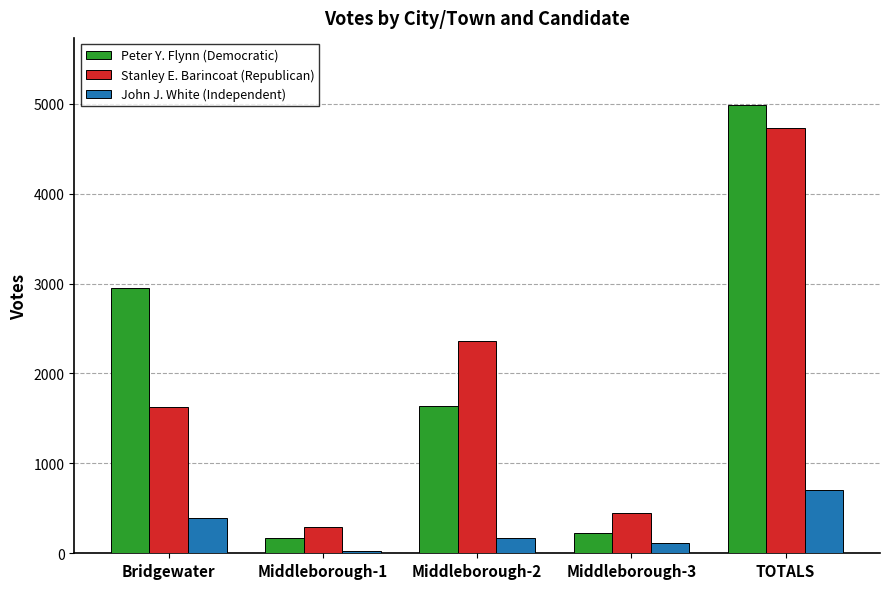

The value of John J. White (Independent) at Middleborough-1 is 24. True or false?

True